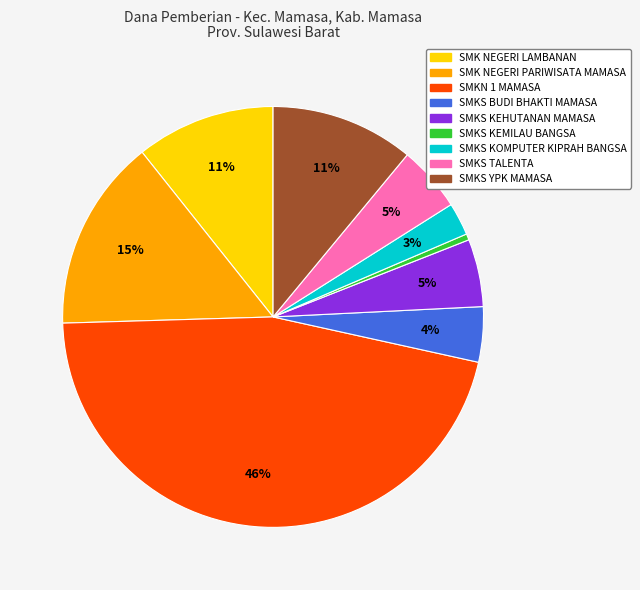

Which category has the smallest portion of the pie?

SMKS KEMILAU BANGSA